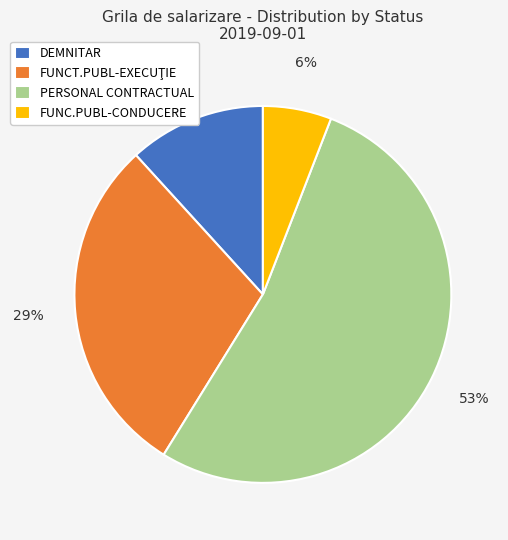

How many slices are in this pie chart?

4